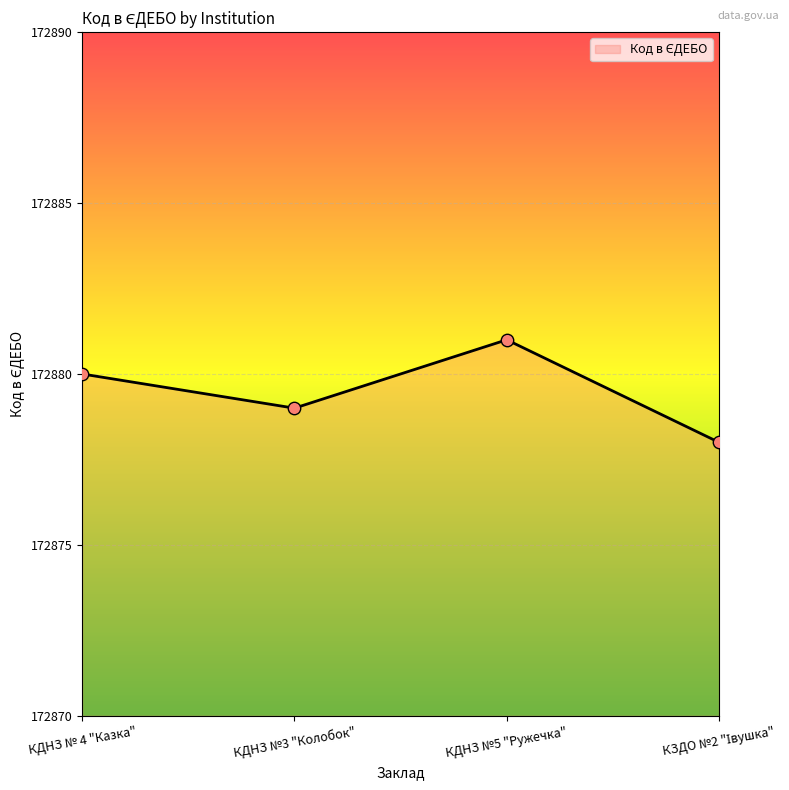

Between КДНЗ №5 "Ружечка" and КДНЗ № 4 "Казка", which is larger?

КДНЗ №5 "Ружечка"